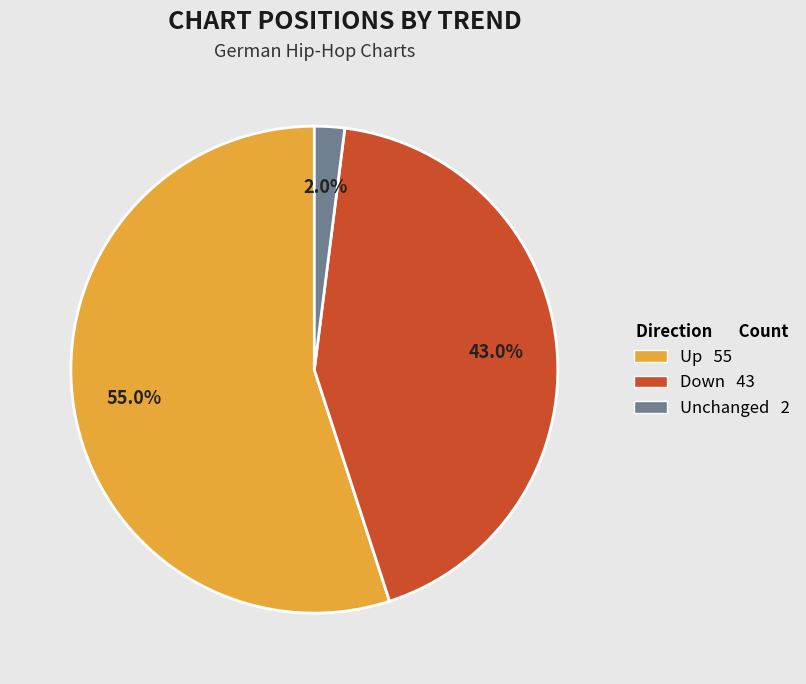

How much of the chart is everything except Down 43?

57.0%